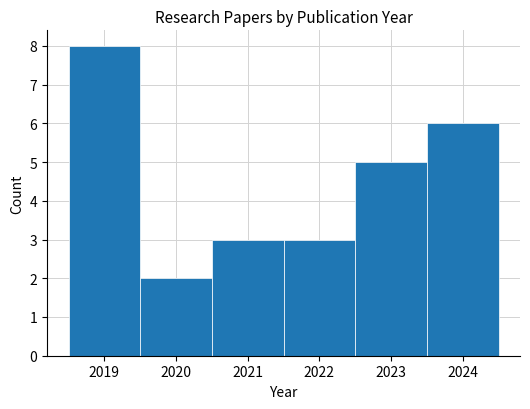

What is the height of the bar covering 2019.5 to 2020.5 on the x-axis? The values are not printed on the chart, so give them approximately, as read against the axis.

2